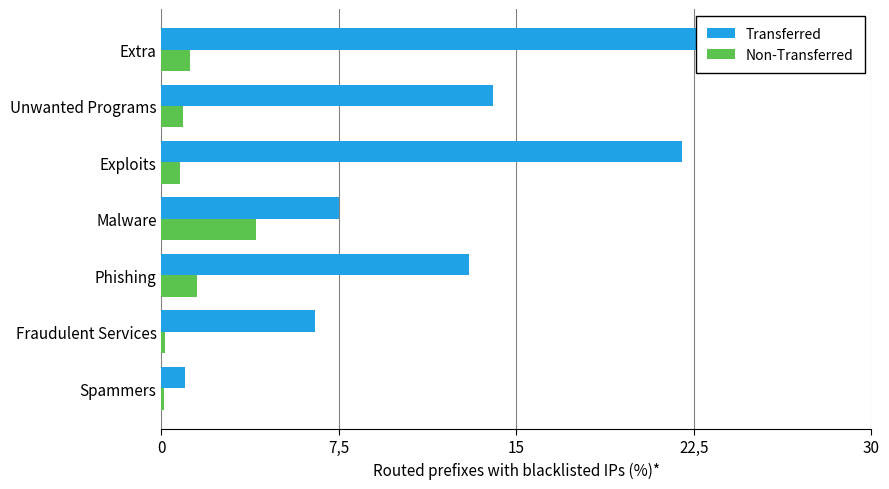

List the series in order of their peak value, lowest first.

Non-Transferred, Transferred